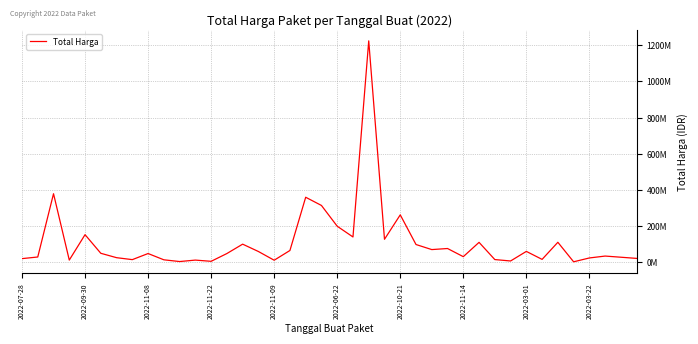

Does the chart display data point markers on the line(s)?

No